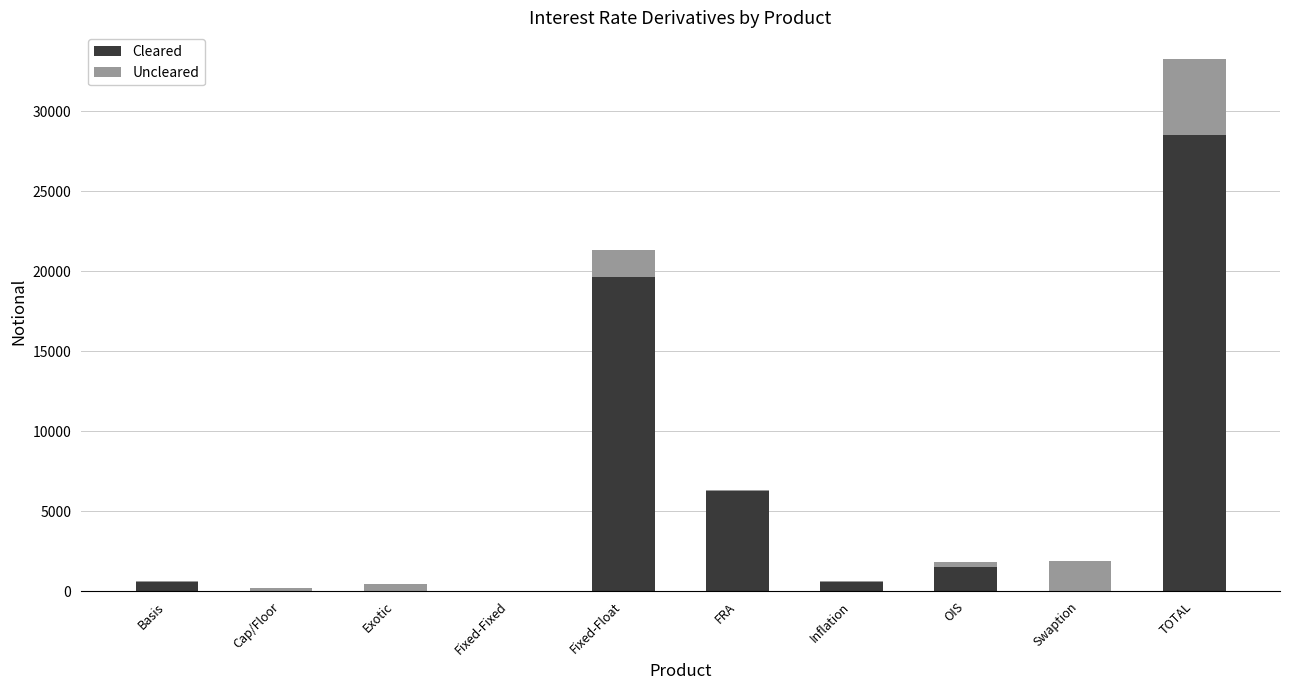

What is the sum of the Cleared values at TOTAL and Fixed-Float?

48150